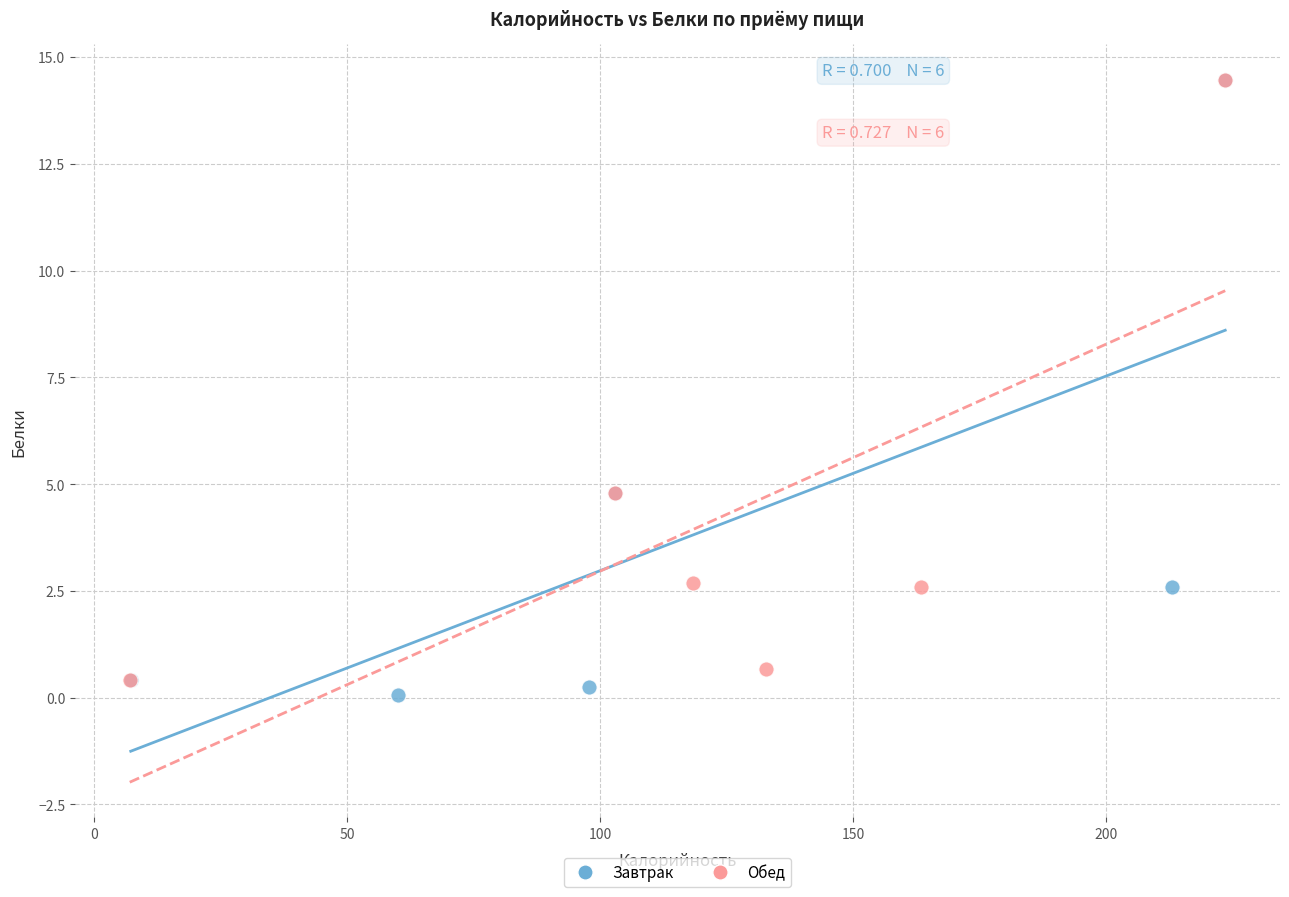

What are all the series names shown in the legend?

Завтрак, Обед